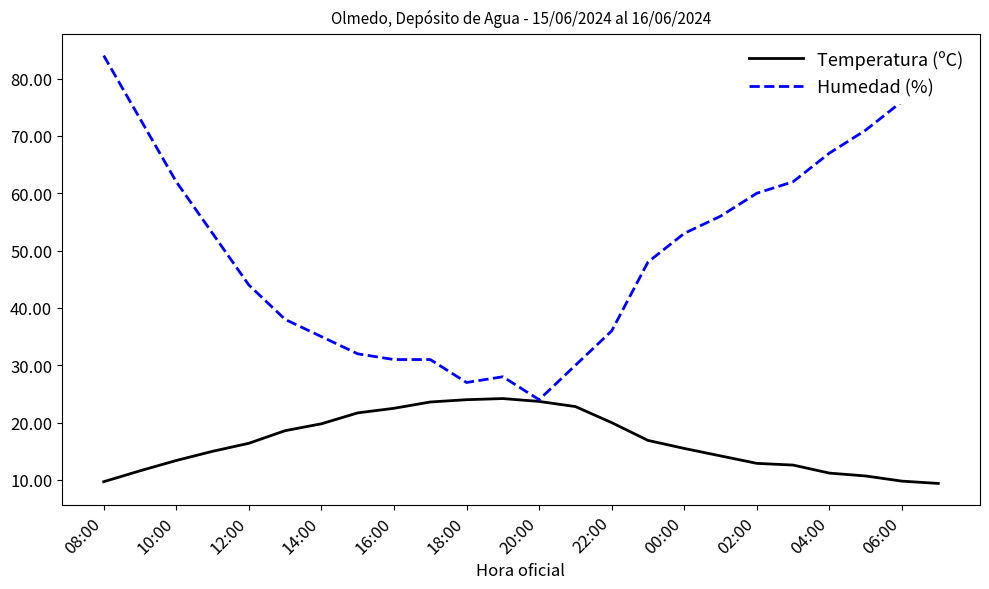

Which series has the largest total across all categories?

Humedad (%)